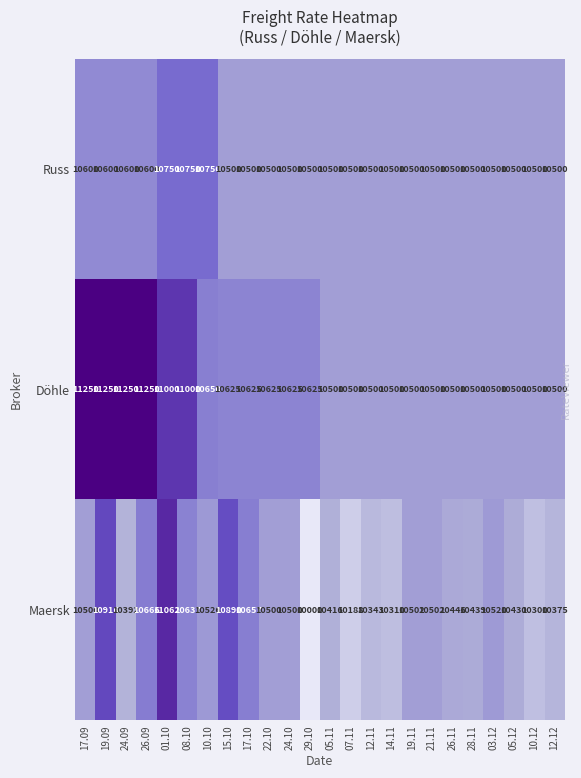

What is the highest value of the Döhle series?

11250